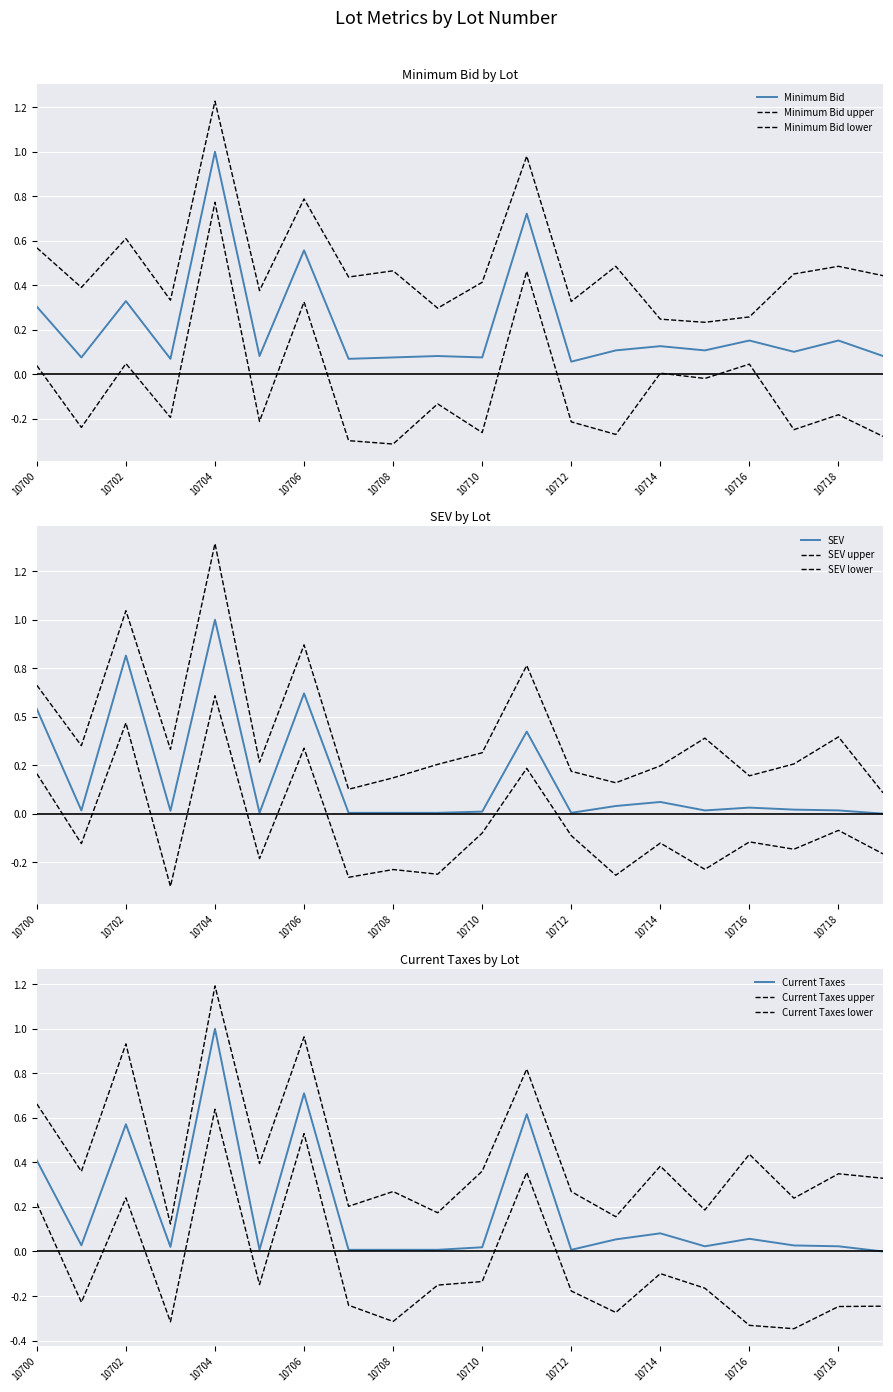

Which category has the highest value across all series?

10704